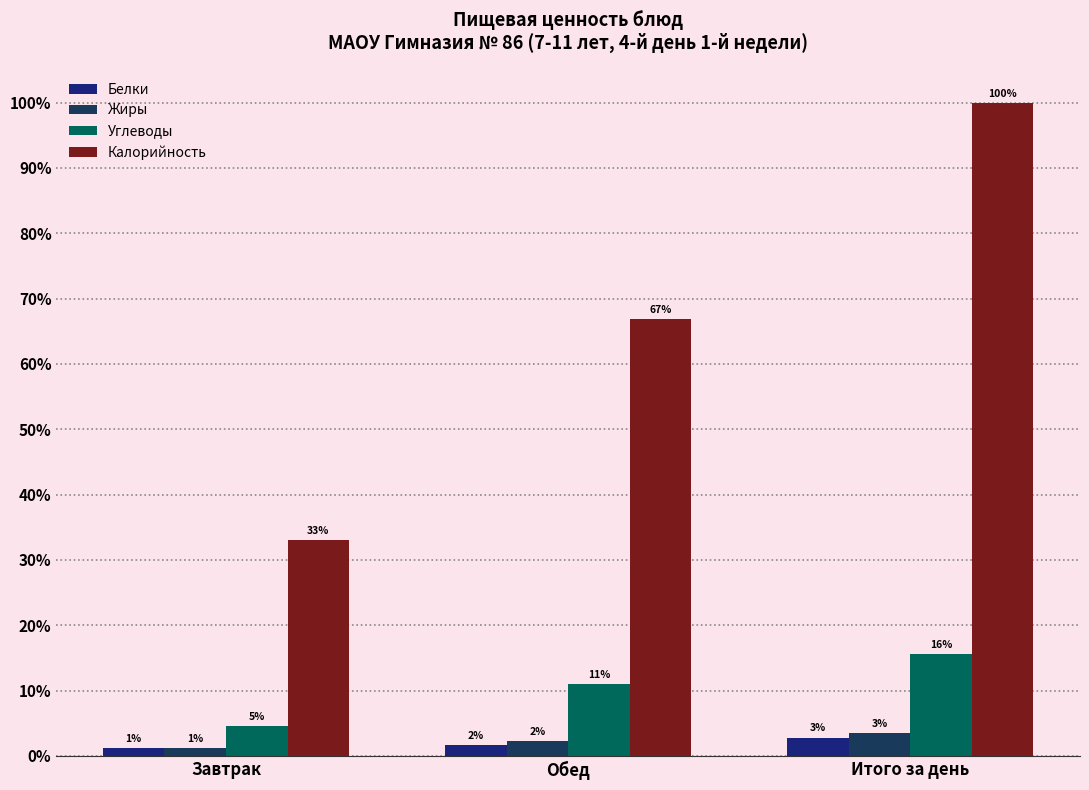

What are all the series names shown in the legend?

Белки, Жиры, Углеводы, Калорийность